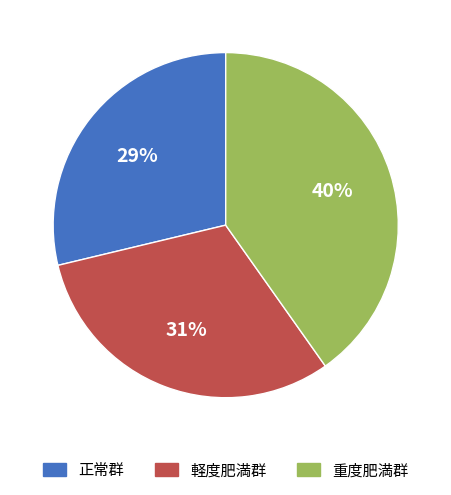

Rank the categories by value from lowest to highest.

正常群, 軽度肥満群, 重度肥満群